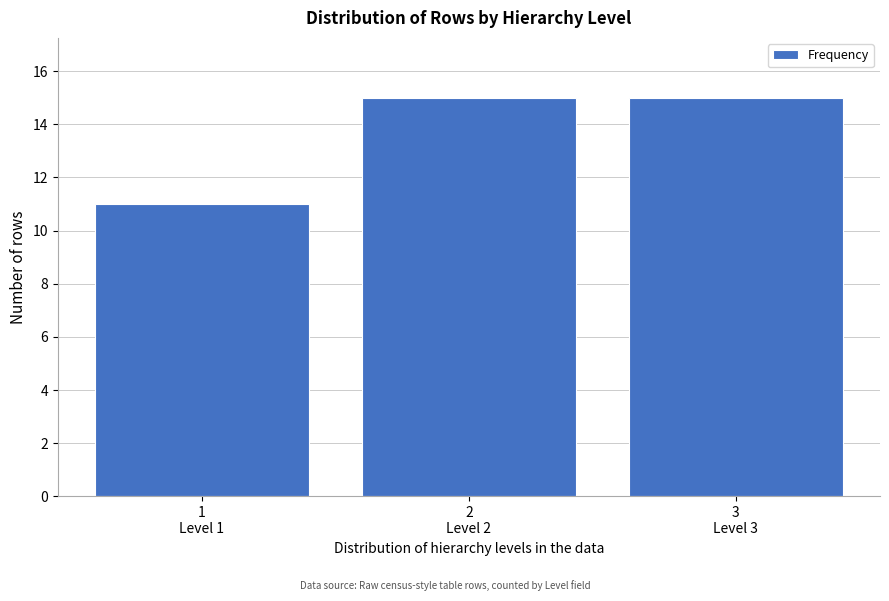

Reading right to left, transcribe all the data shown in this chart.

15	15	11